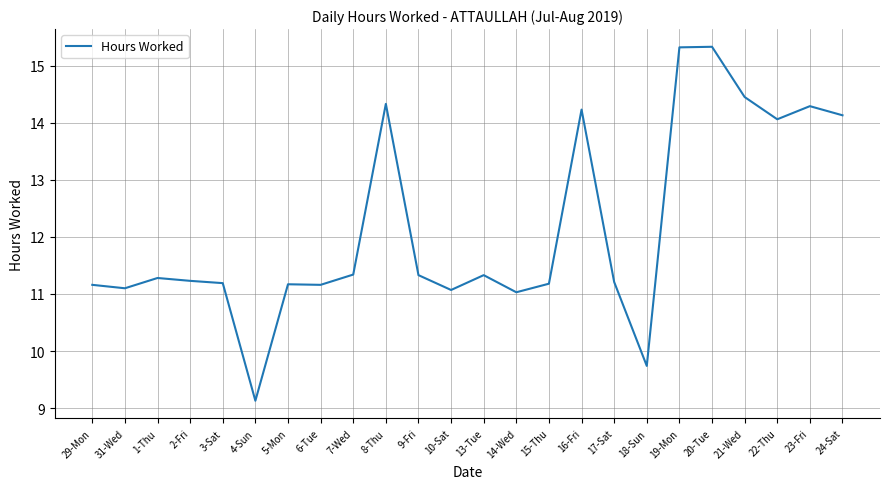

What is the difference between the maximum and minimum values?

6.2